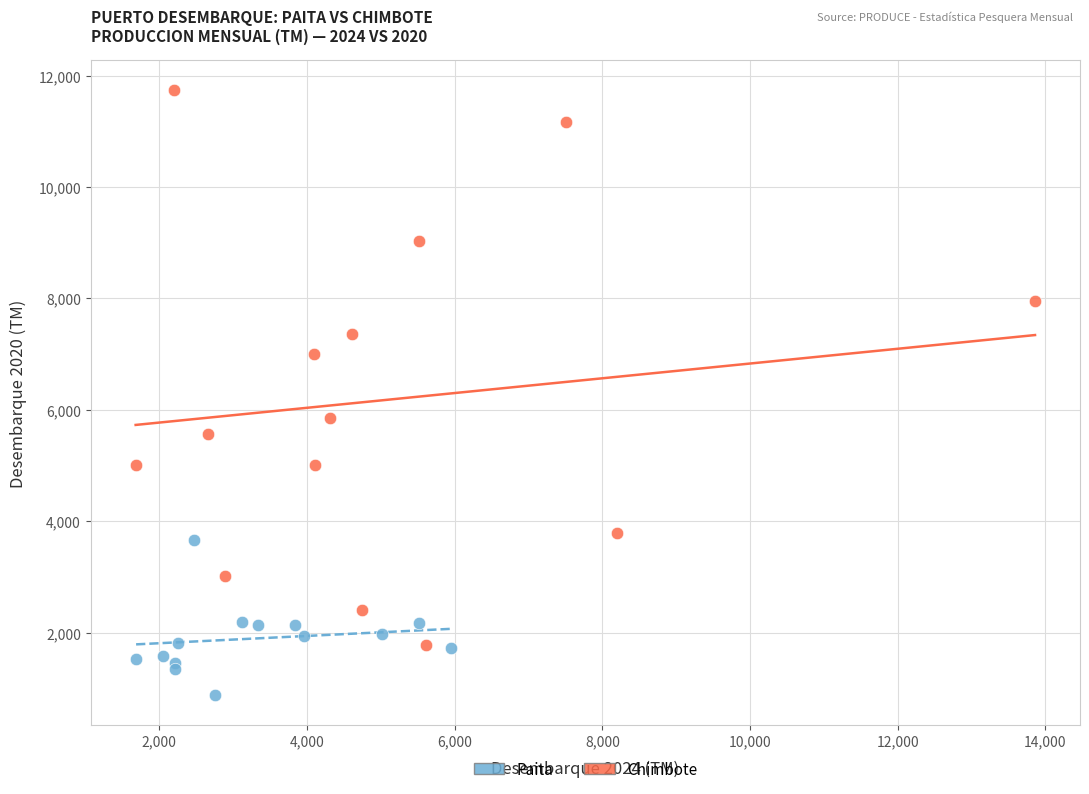

Which series reaches the minimum Y coordinate?

Paita